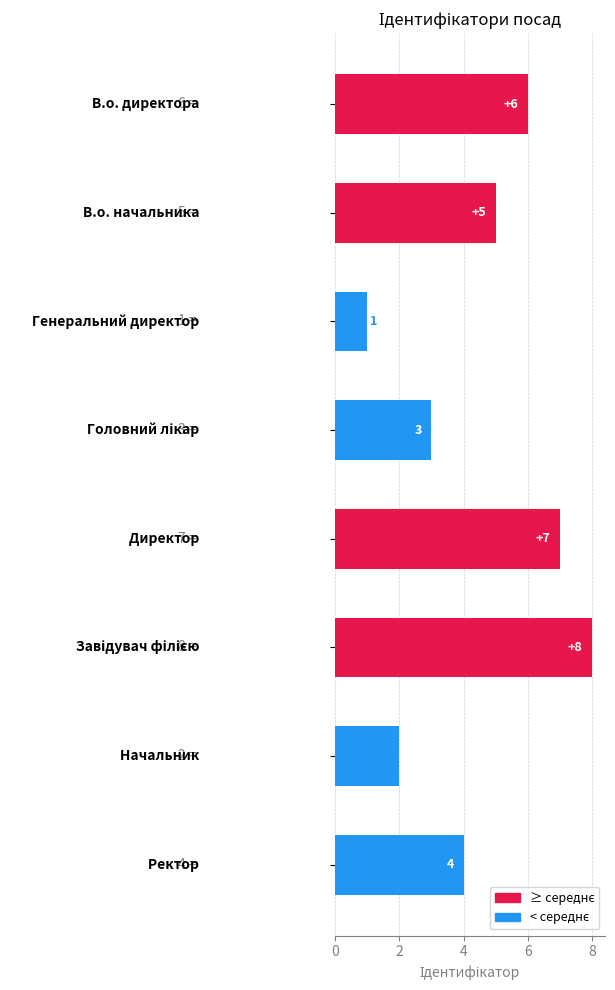

What is the sum of all values?

36